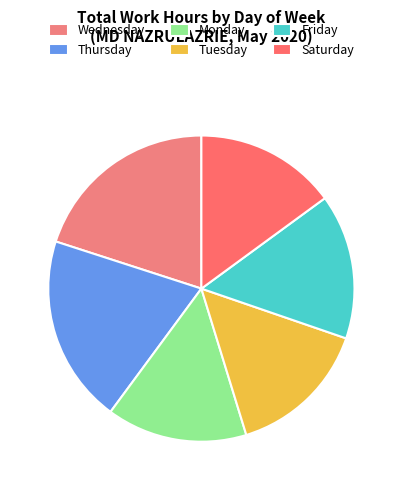

Is there a majority slice in this chart?

No